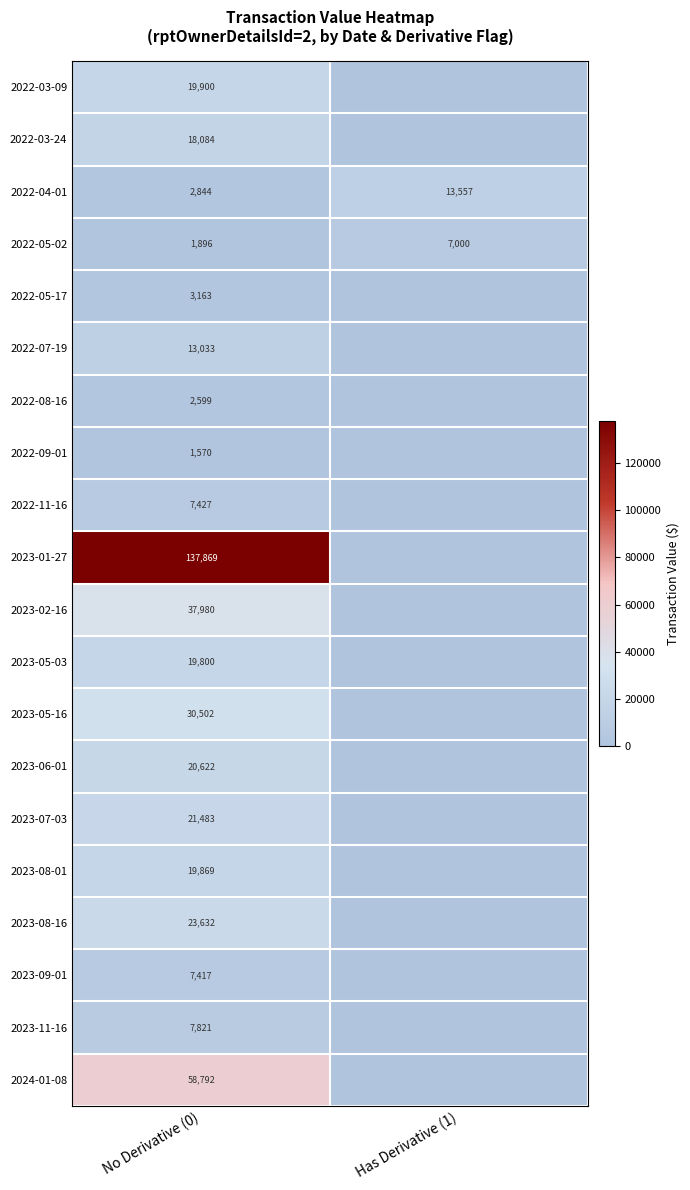

At how many categories does at least one series exceed 100547?

1